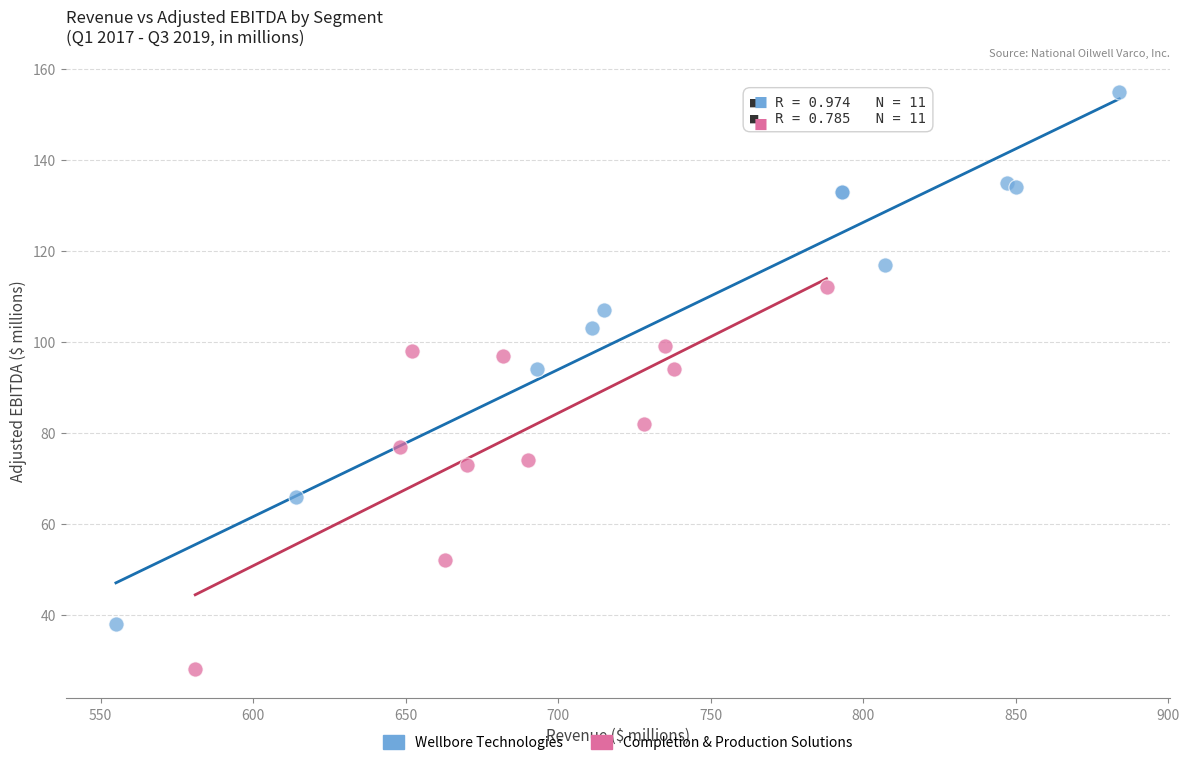

Which series reaches the maximum Y coordinate?

Wellbore Technologies